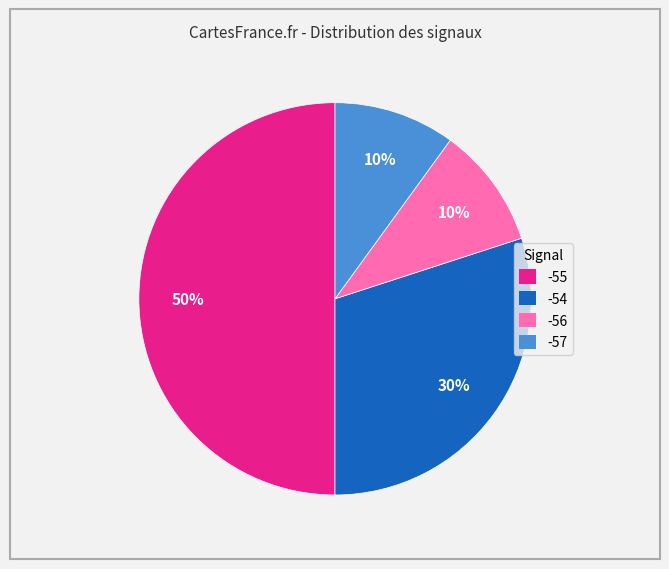

How many slices are in this pie chart?

4